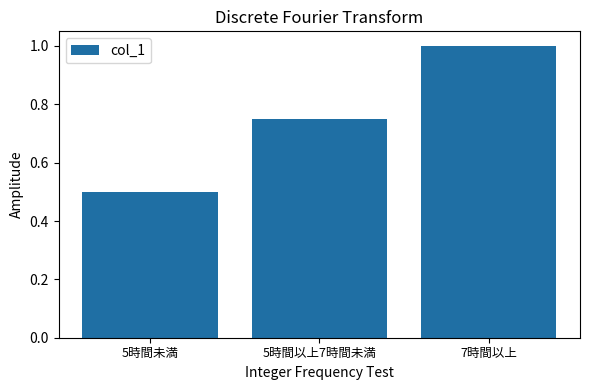

The value at 5時間以上7時間未満 is 1.1. True or false?

False